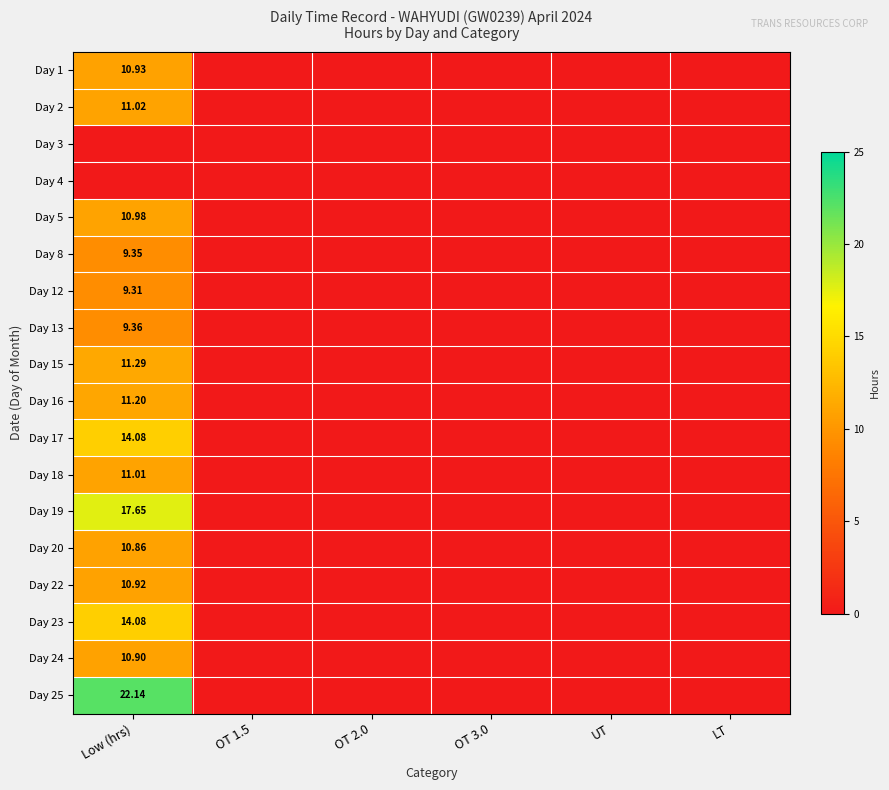

How many positive values does the Day 20 series have?

1